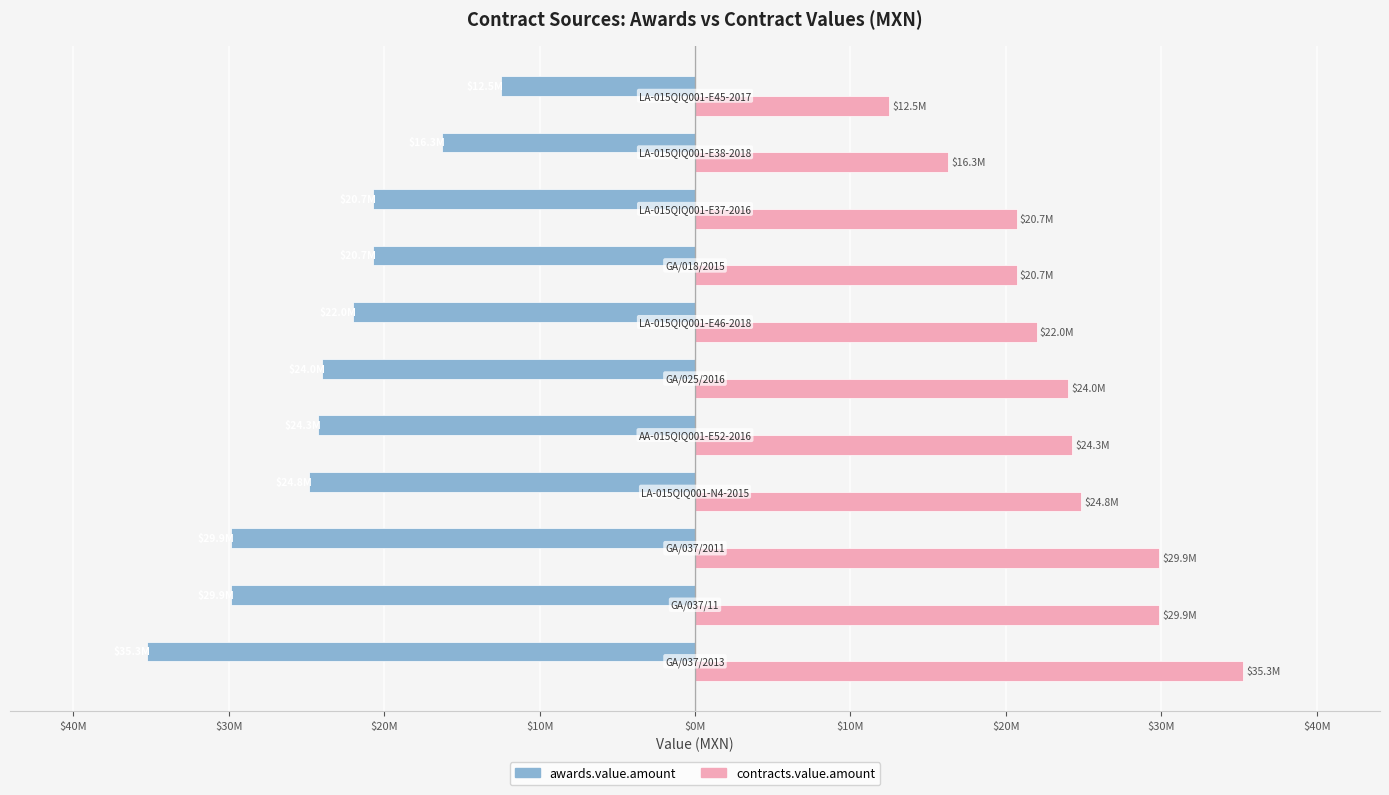

What are all the series names shown in the legend?

awards.value.amount, contracts.value.amount